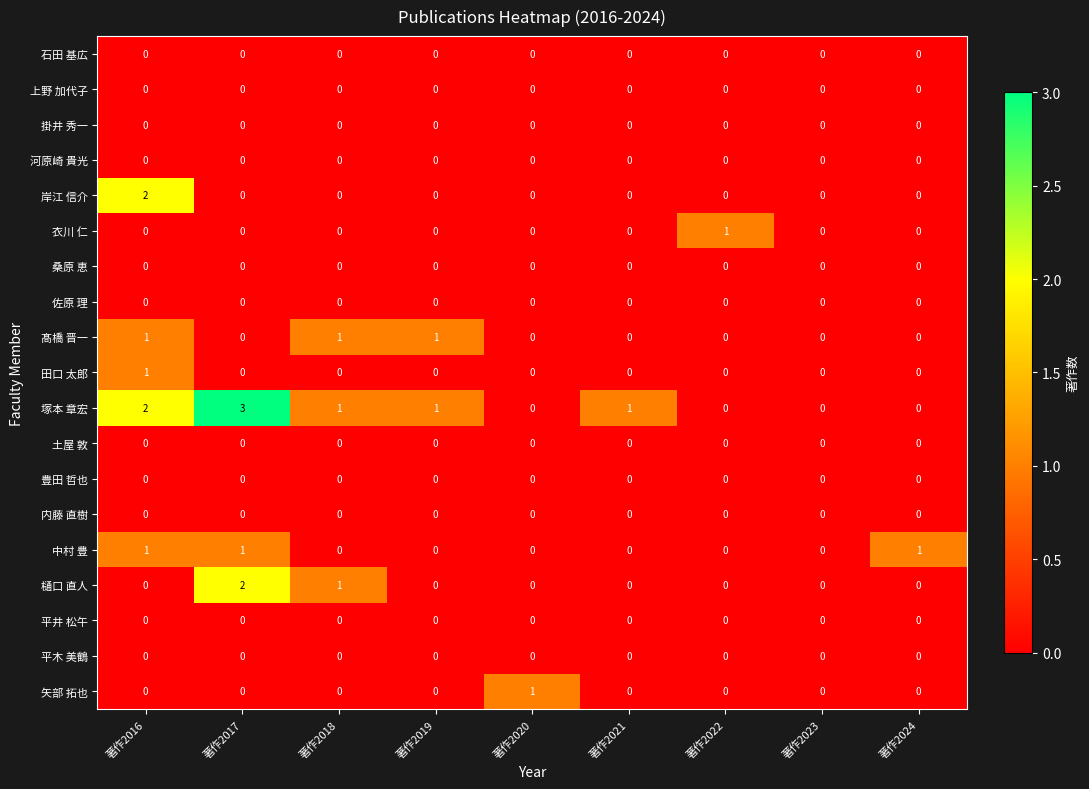

How many data points does each series have?

9